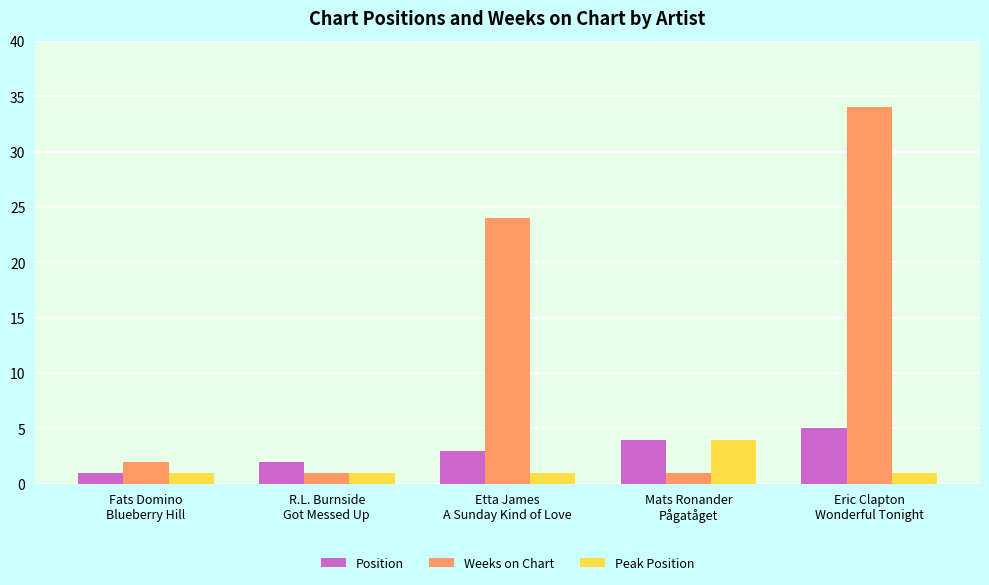

What is the minimum value shown in the chart?

1